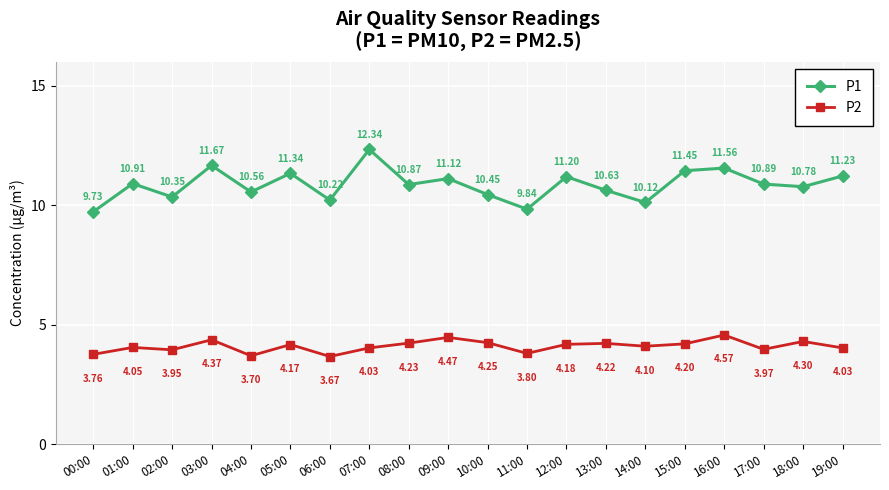

At which category does P1 reach its first local valley?

02:00